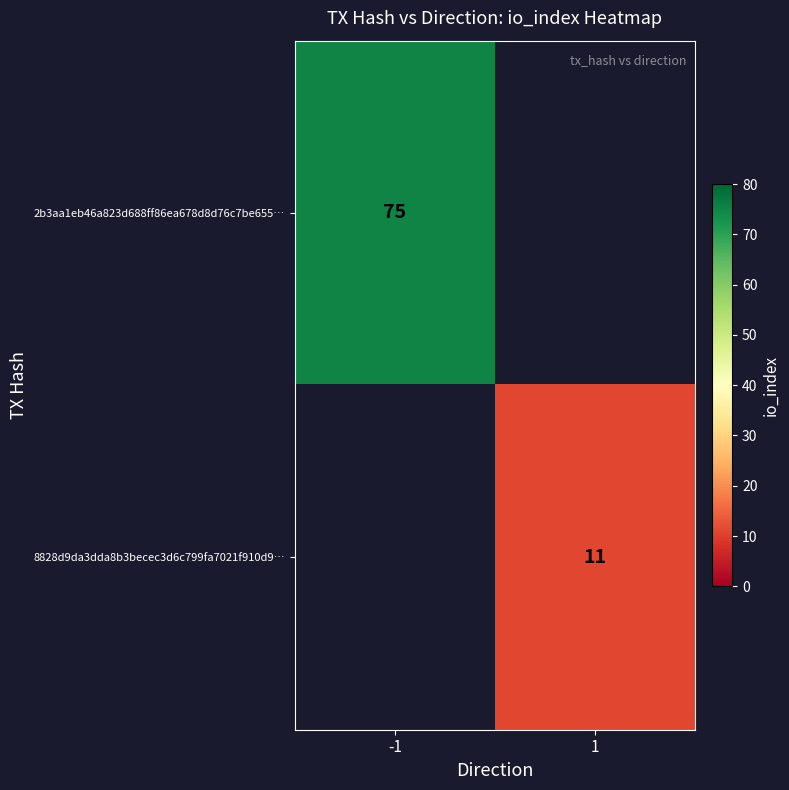

The 8828d9da3dda8b3becec3d6c799fa7021f910d9… series shows 11 at 1. True or false?

True